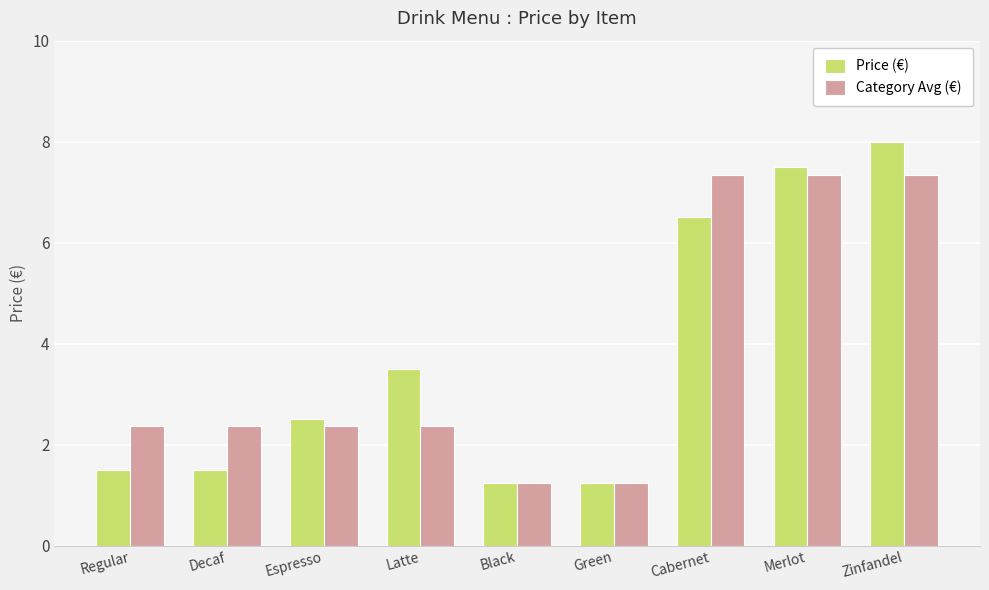

True or false: Category Avg (€) has a value of 7.3 at Zinfandel.

True